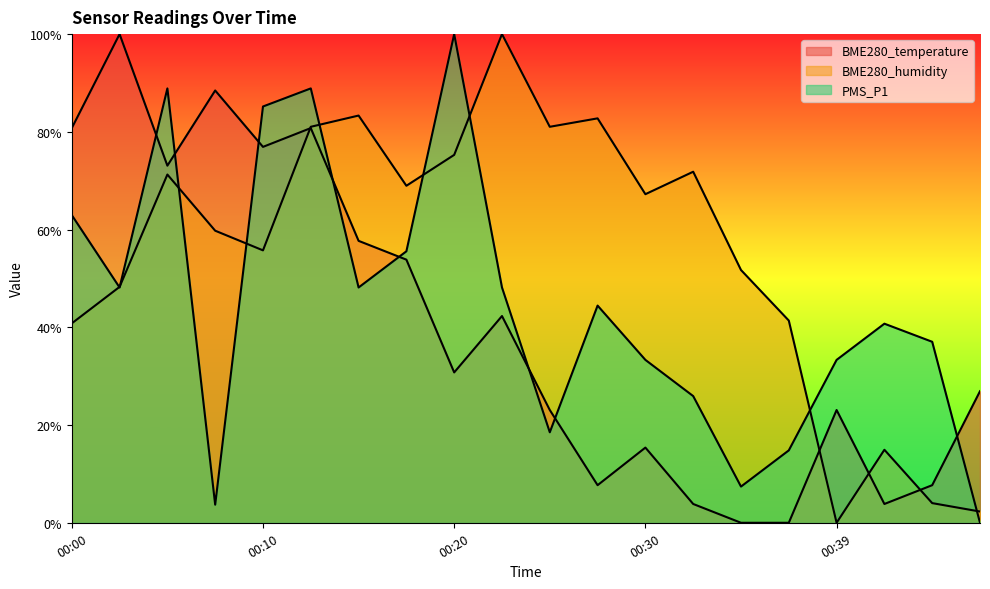

Which label corresponds to the smallest value in the chart?

00:35